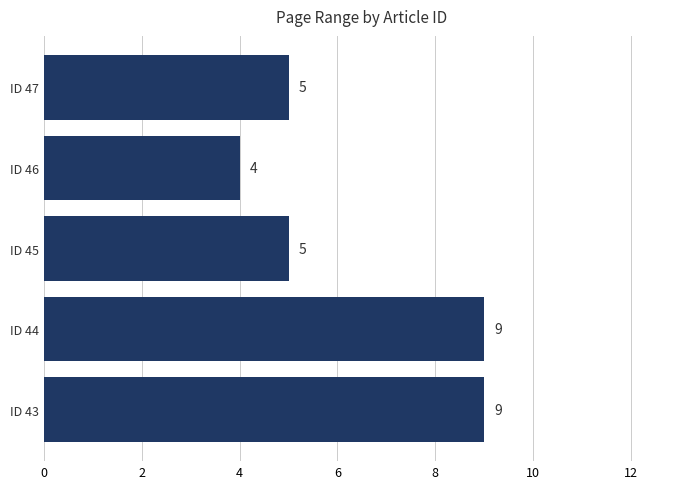

What is the difference between the maximum and minimum values?

5